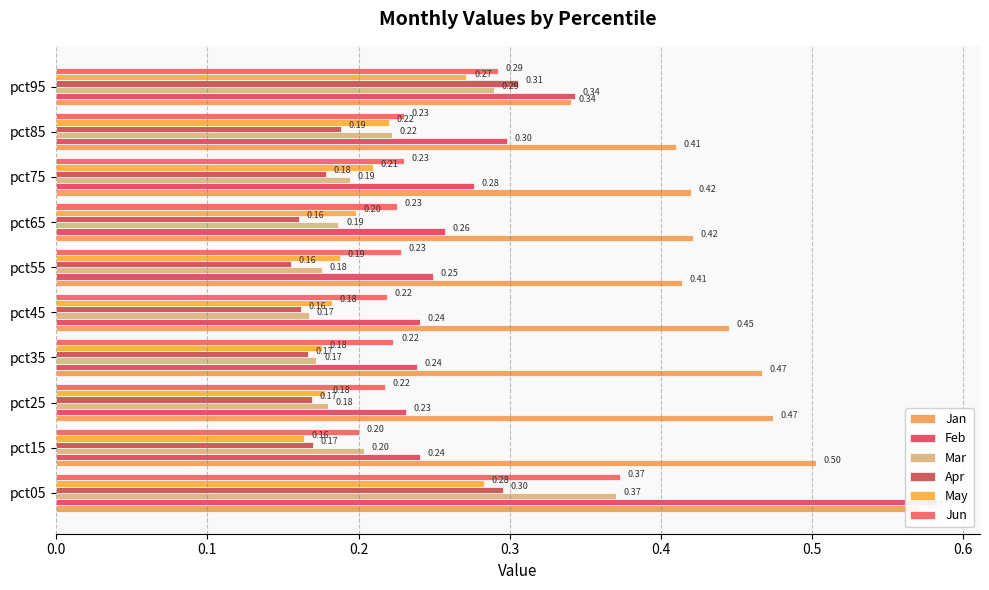

The value of Feb at pct95 is 0.5. True or false?

False